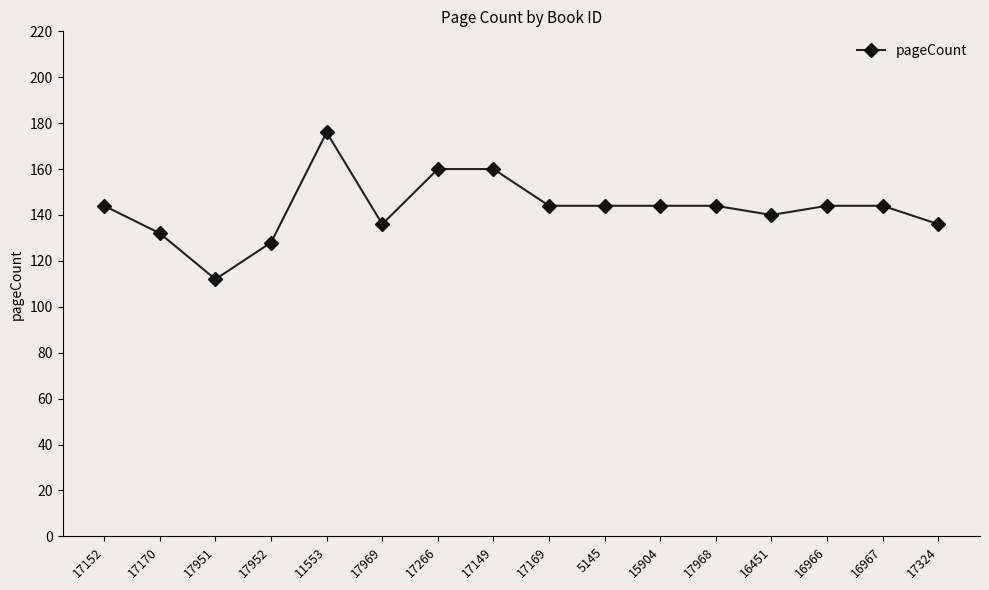

Reading left to right, extract all data points from this chart.

17152=144	17170=132	17951=112	17952=128	11553=176	17969=136	17266=160	17149=160	17169=144	5145=144	15904=144	17968=144	16451=140	16966=144	16967=144	17324=136